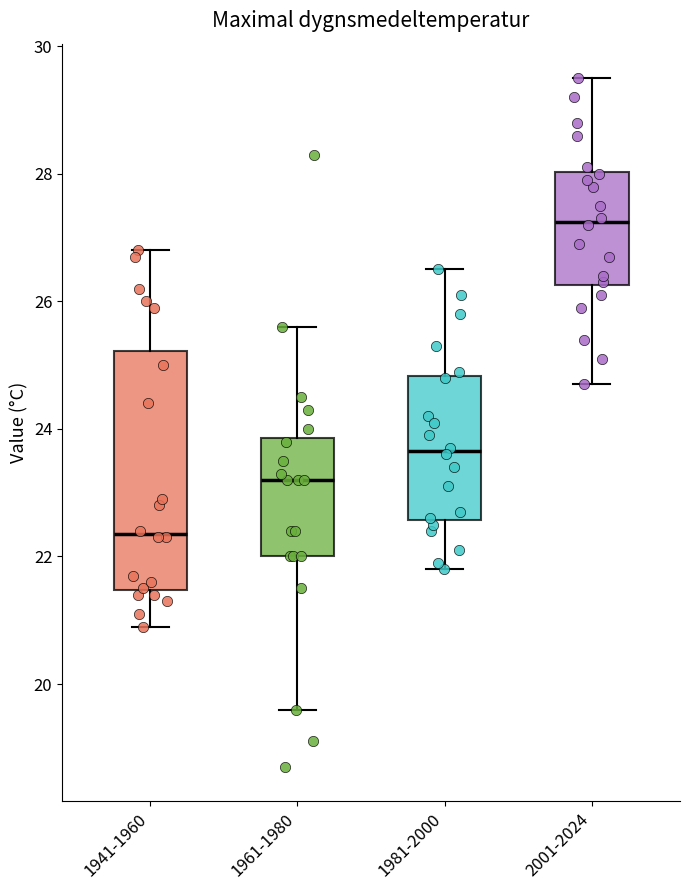

Where is the lower edge of the box for 1941-1960 on the y-axis? The values are not printed on the chart, so give them approximately, as read against the axis.

21.4